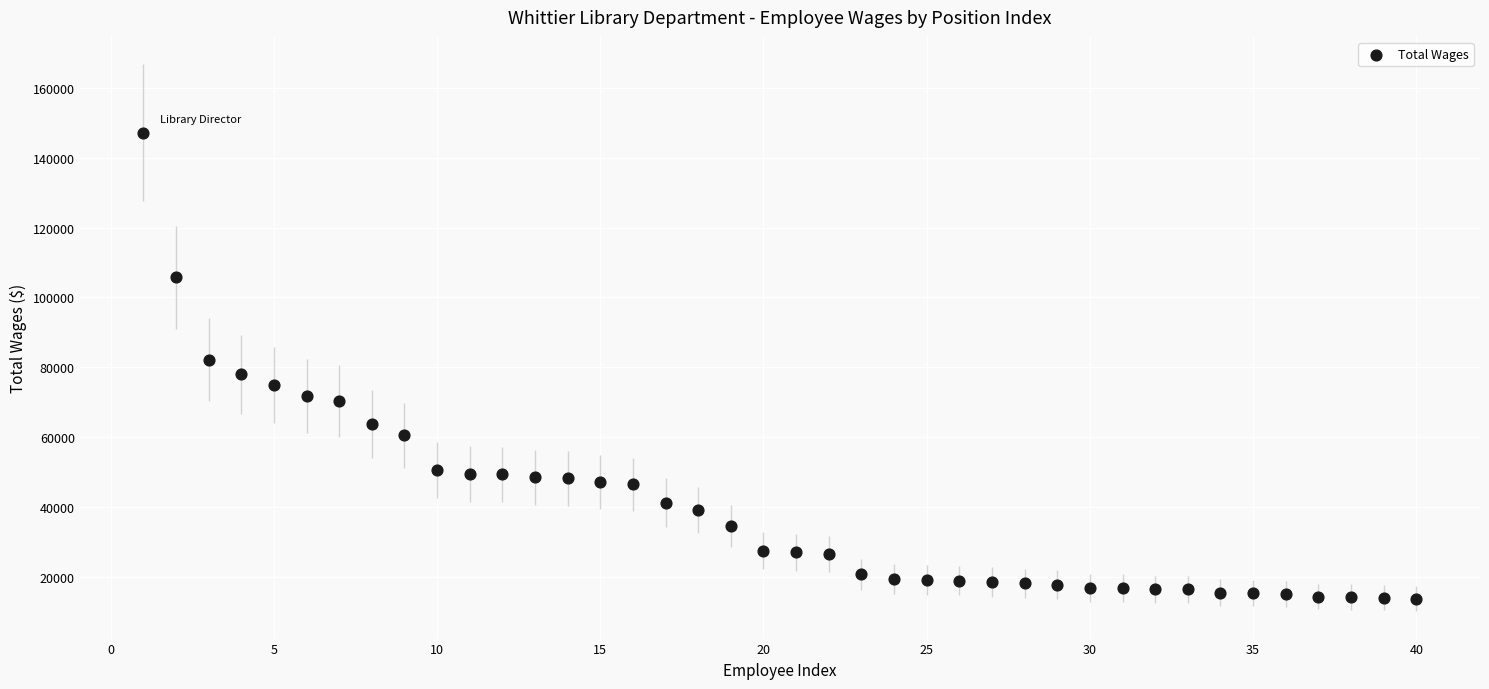

What is the range of X values (max minus min)?

39